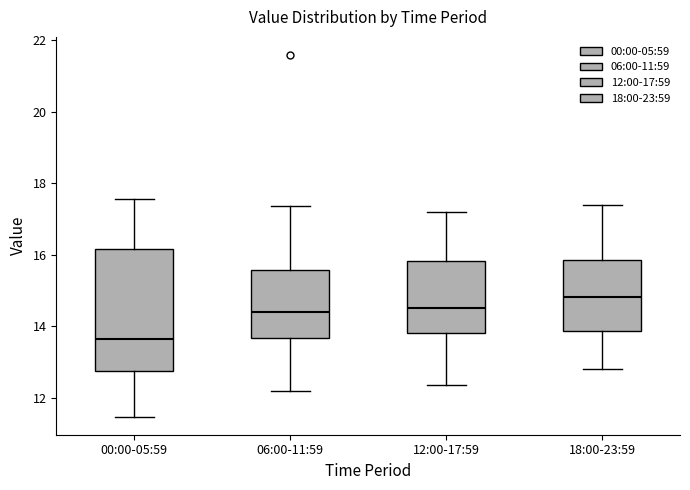

Comparing the boxes themselves (not the whiskers), which one is the tallest?

00:00-05:59